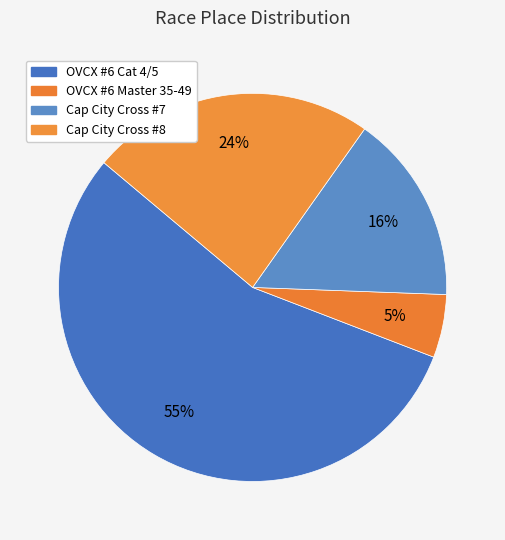

To the nearest percent, what is the difference between the largest and smallest slice percentages?

50%